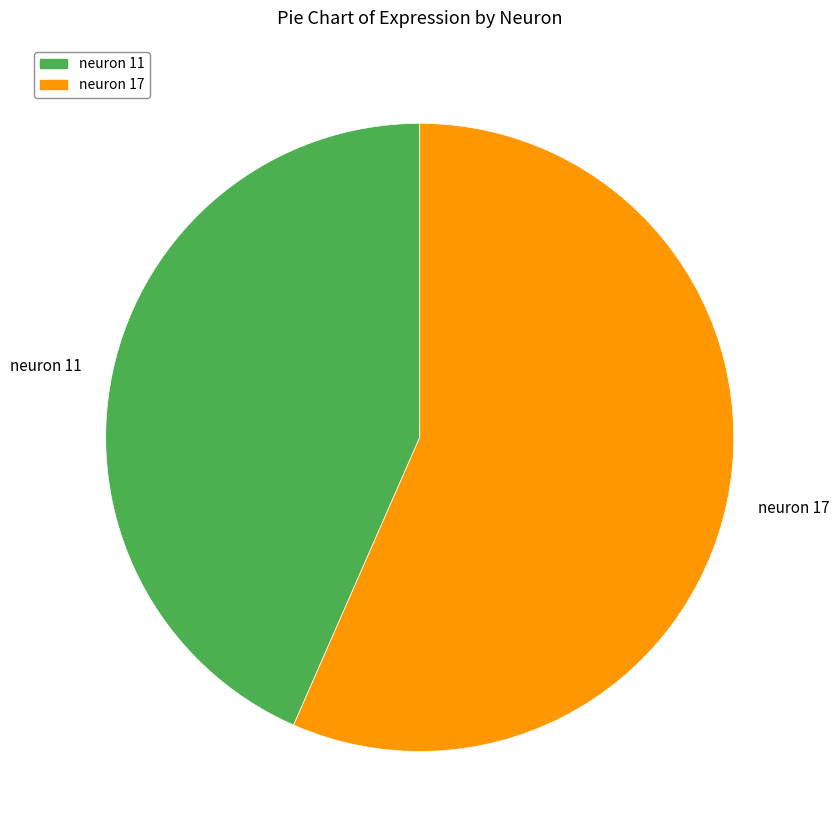

Is the sum of neuron 11 and neuron 17 greater than half?

Yes